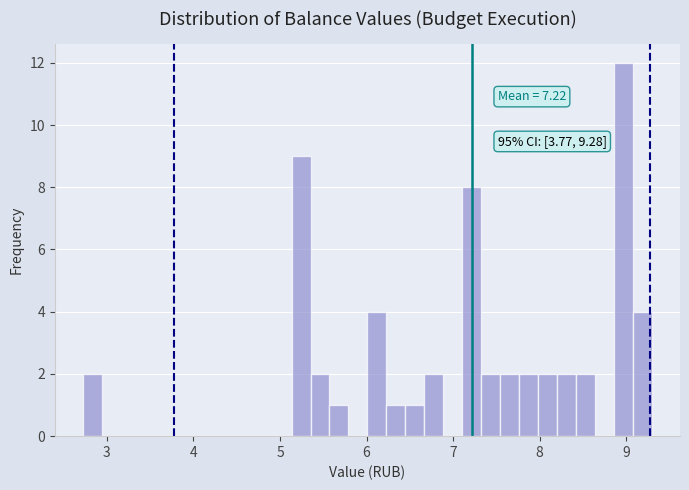

Read against the x-axis, roughly where is the centre of the tallest bar?

9.0